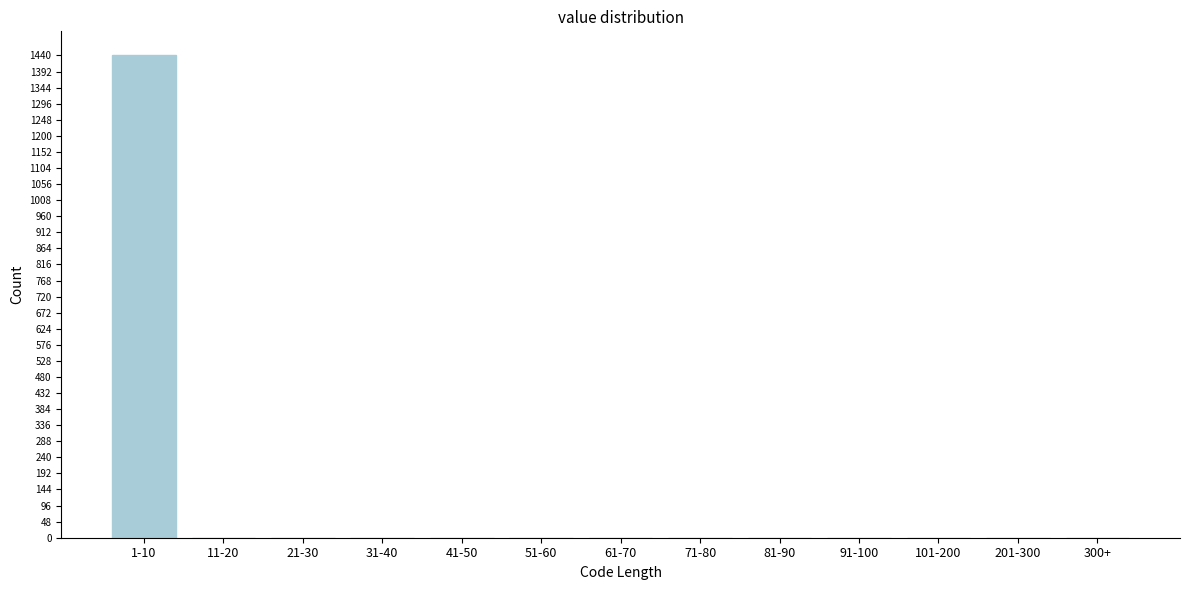

Reading left to right, extract all data points from this chart.

1-10=1440	11-20=0	21-30=0	31-40=0	41-50=0	51-60=0	61-70=0	71-80=0	81-90=0	91-100=0	101-200=0	201-300=0	300+=0